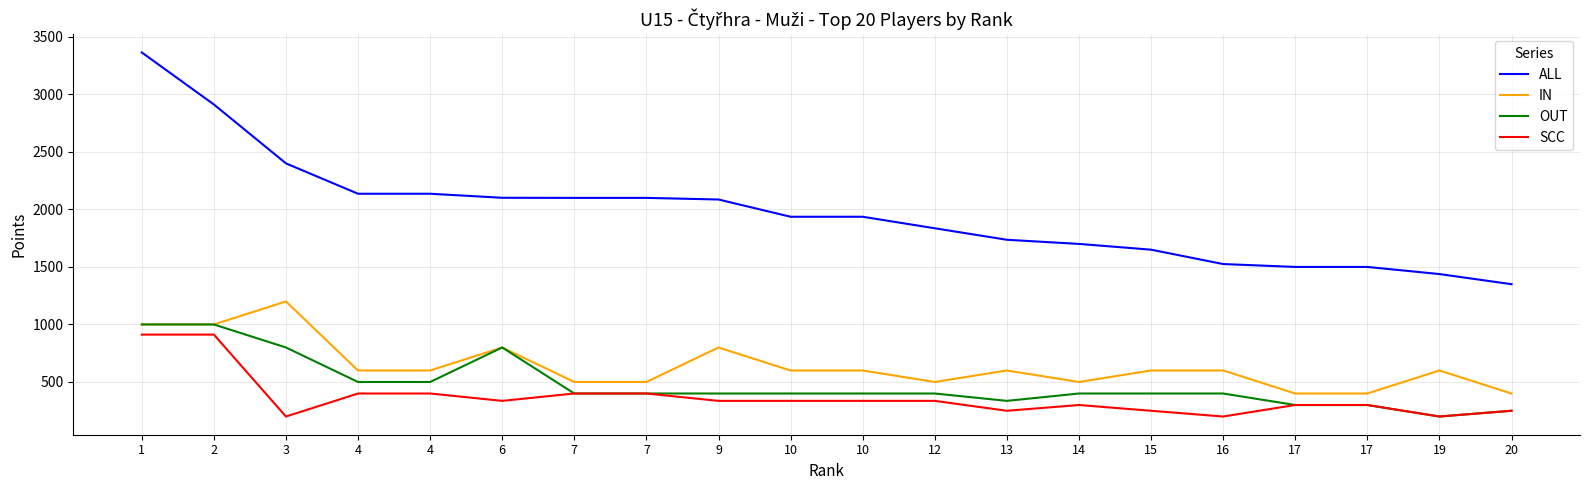

Which category has the lowest value in the IN series?

17